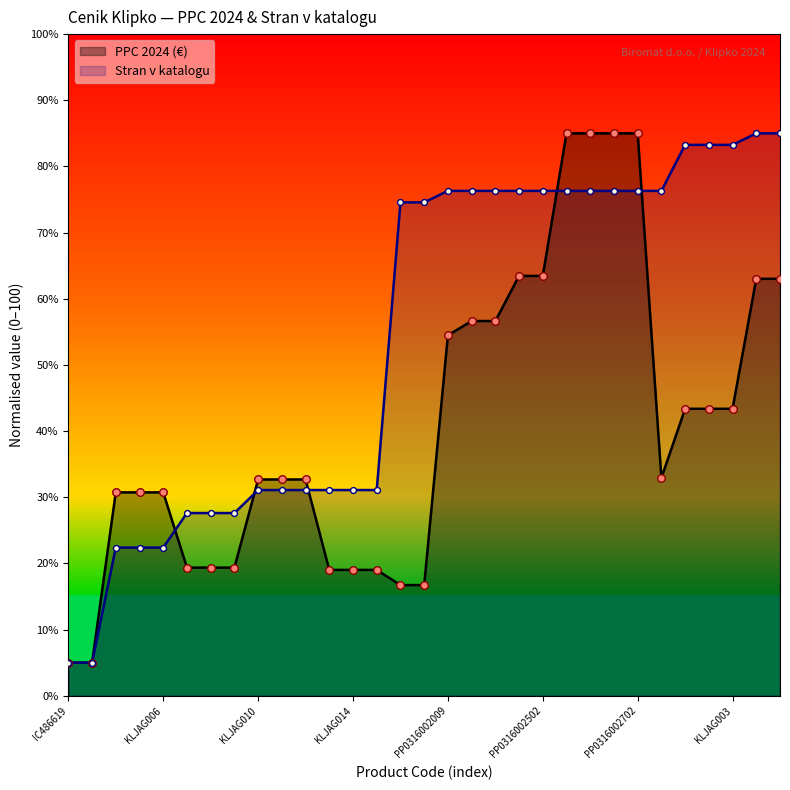

Which series contains the highest Y value?

PPC 2024